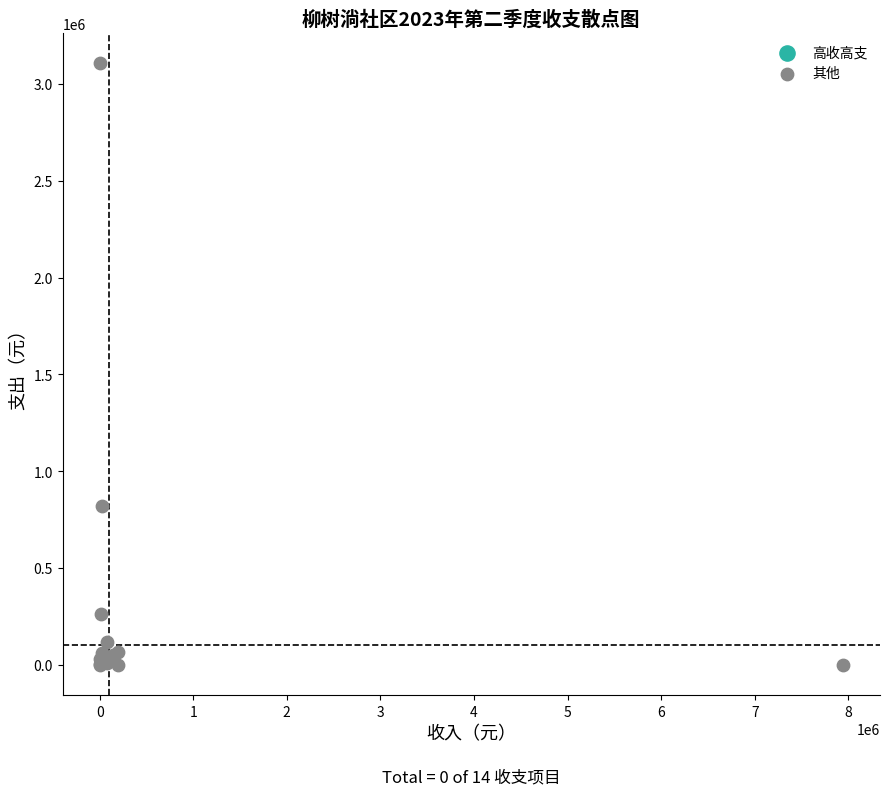

What Y value in the scatter plot is closest to 1554172?

822112.0